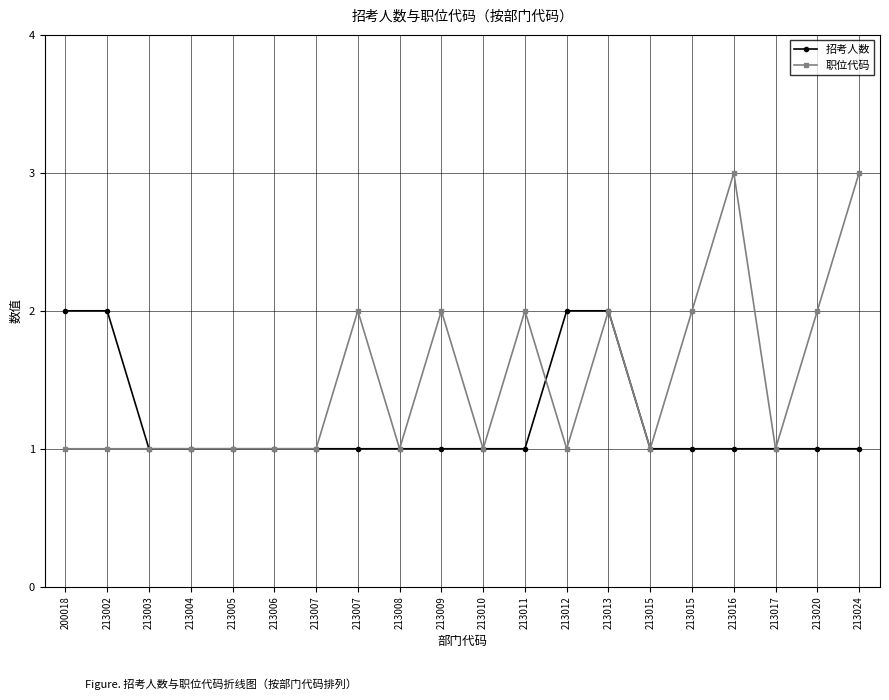

Which category has the lowest value in the 职位代码 series?

200018